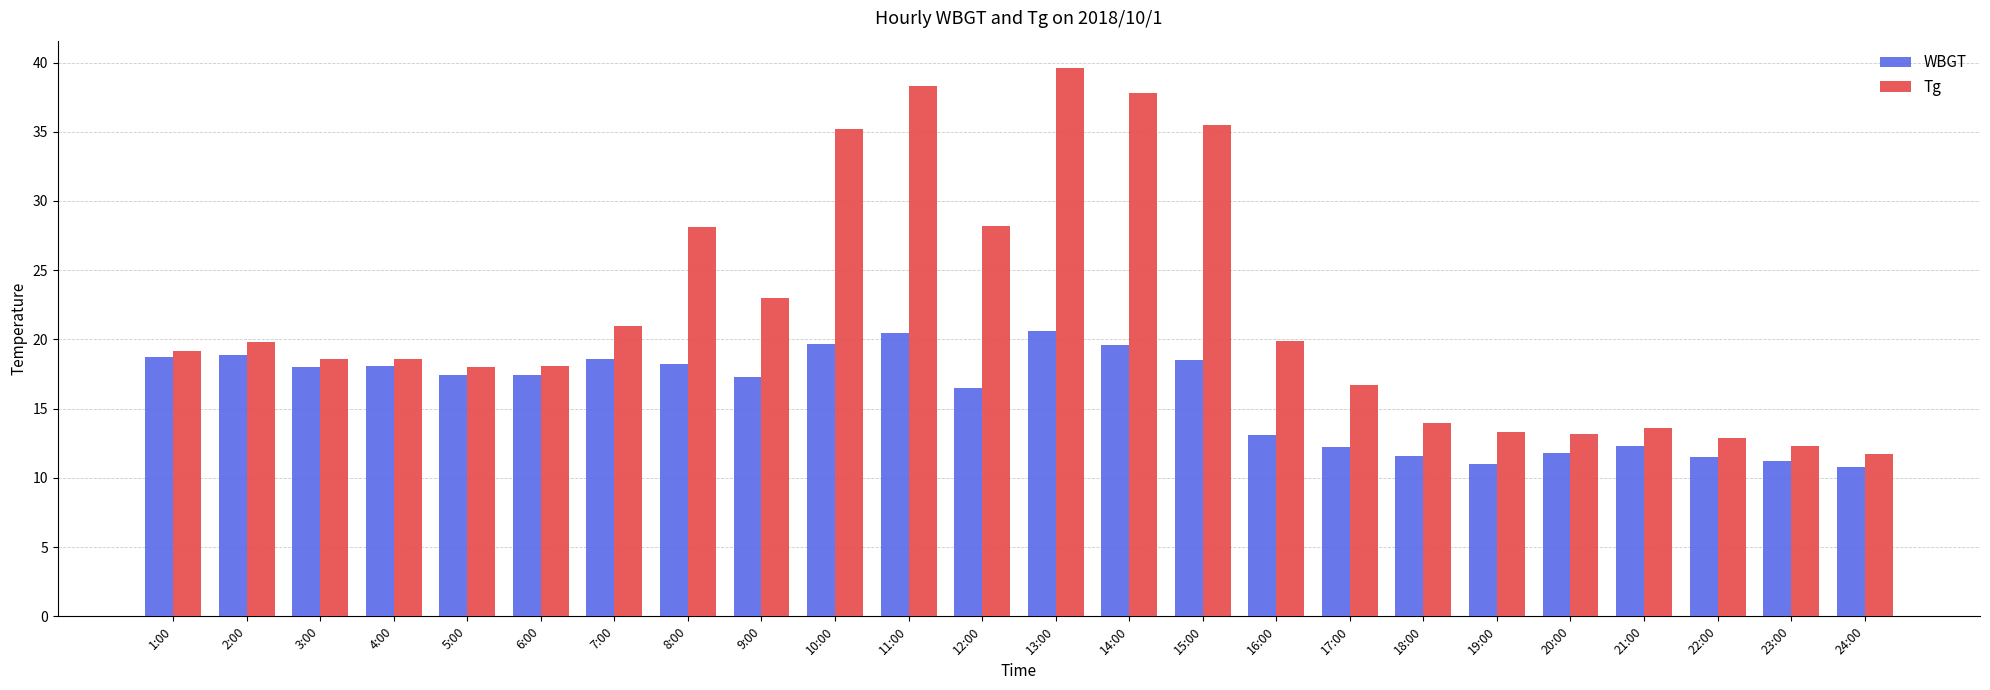

What is the lowest value of the Tg series?

11.7